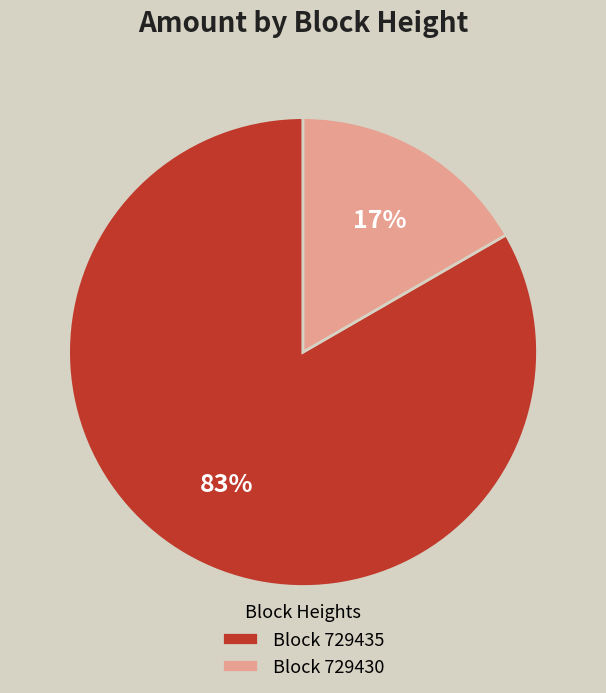

To the nearest percent, what is the average slice percentage?

50%